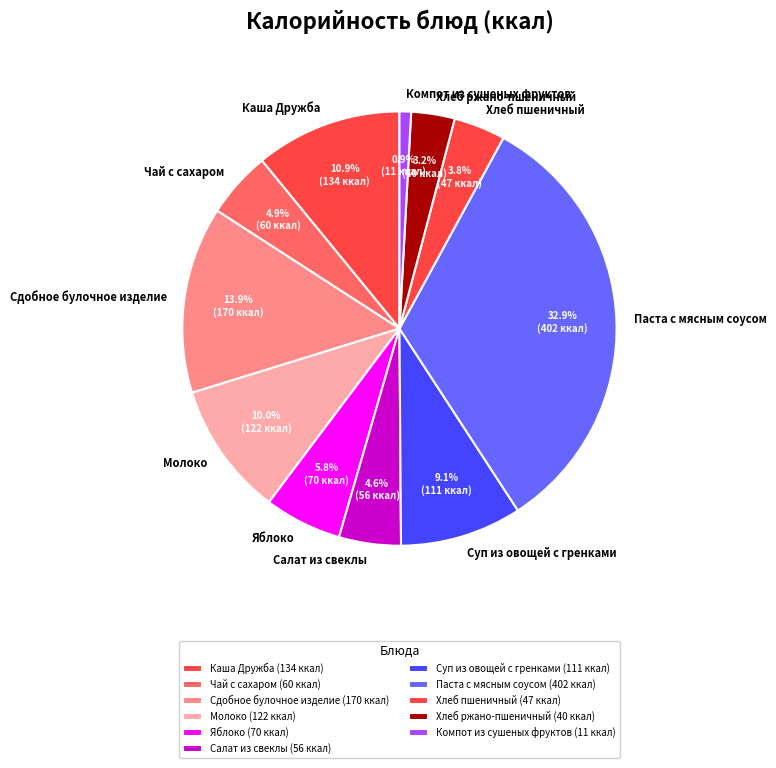

To the nearest percent, what percentage of the pie is Паста с мясным соусом?

33%